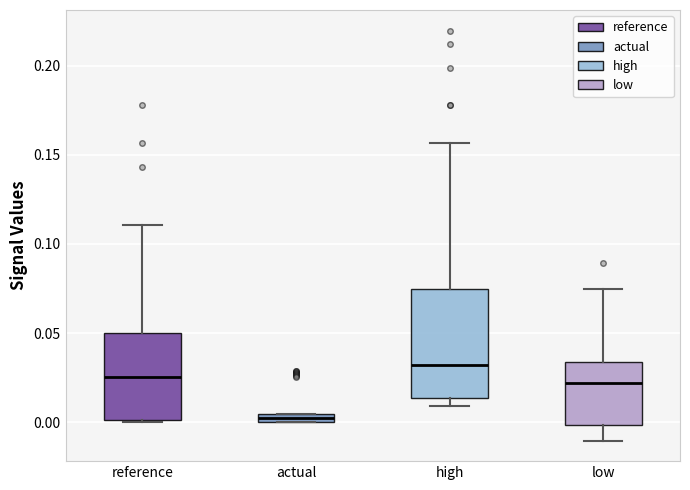

Which box's median line is the lowest?

actual